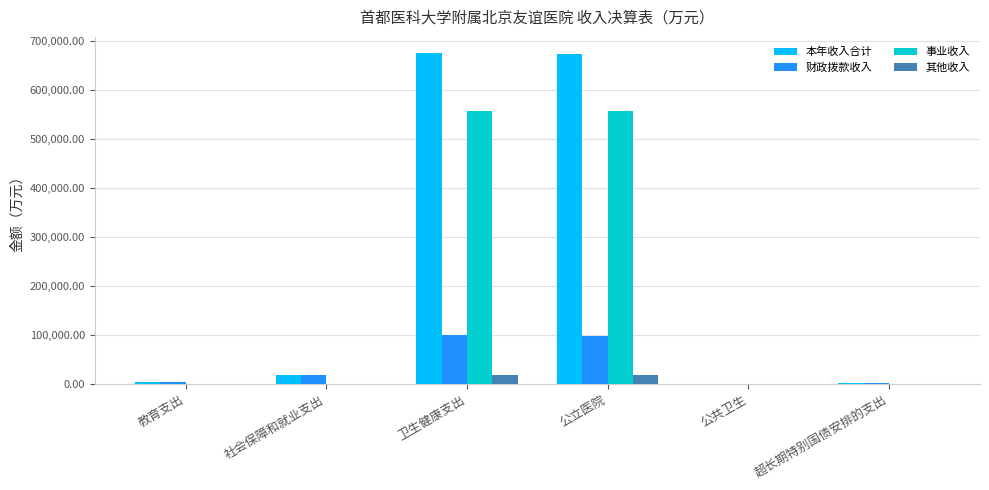

What is the total value across all series at 公立医院?

1347274.8